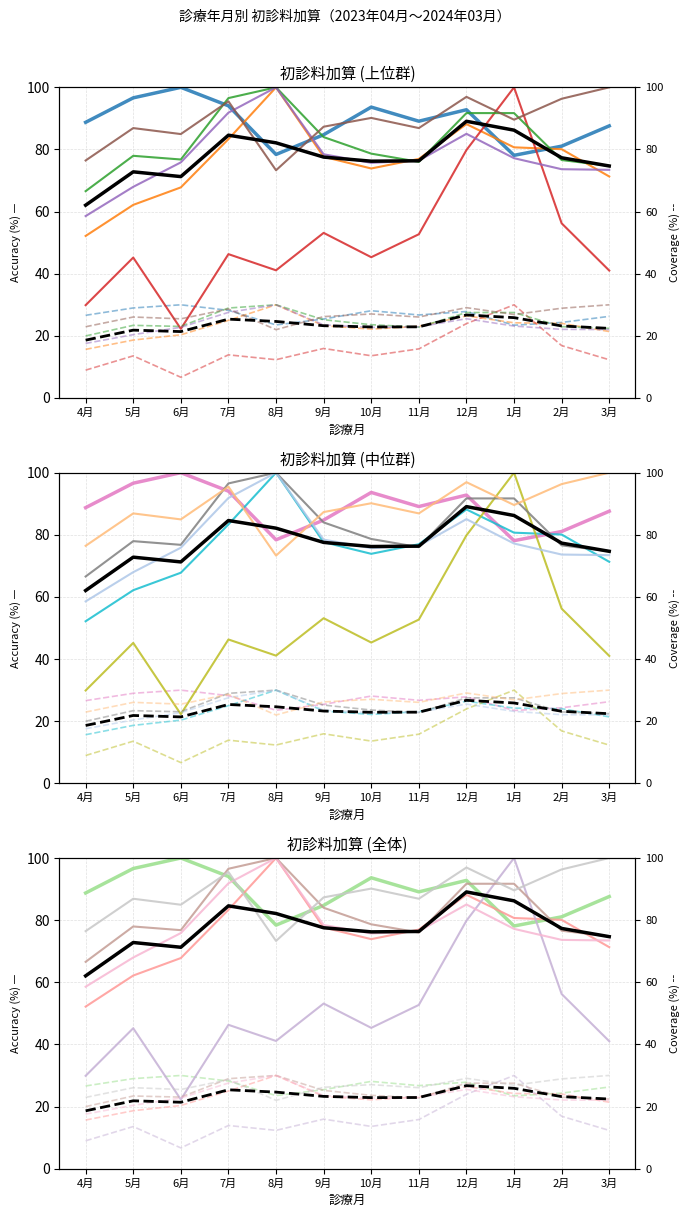

What is the maximum value for 時間外特例医療機関加算（初診）?

30.0